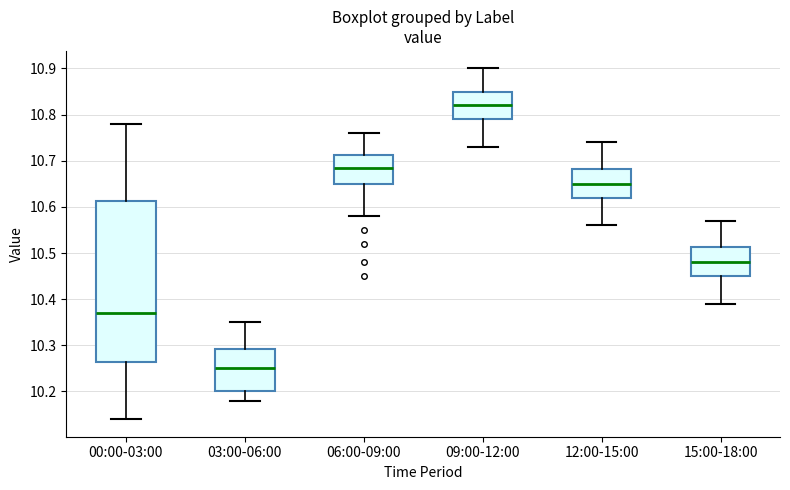

Reading left to right, transcribe this box plot: for each box, give where its median line is, the range the box spans, and where its two whiskers end, as read against the y-axis. The values are not printed on the chart, so give them approximately, as read against the axis.

00:00-03:00: median 10.37, box 10.27 to 10.61, whiskers 10.14 to 10.78
03:00-06:00: median 10.25, box 10.20 to 10.29, whiskers 10.18 to 10.35
06:00-09:00: median 10.69, box 10.65 to 10.71, whiskers 10.58 to 10.76
09:00-12:00: median 10.82, box 10.79 to 10.85, whiskers 10.73 to 10.90
12:00-15:00: median 10.65, box 10.62 to 10.68, whiskers 10.56 to 10.74
15:00-18:00: median 10.48, box 10.45 to 10.51, whiskers 10.39 to 10.57